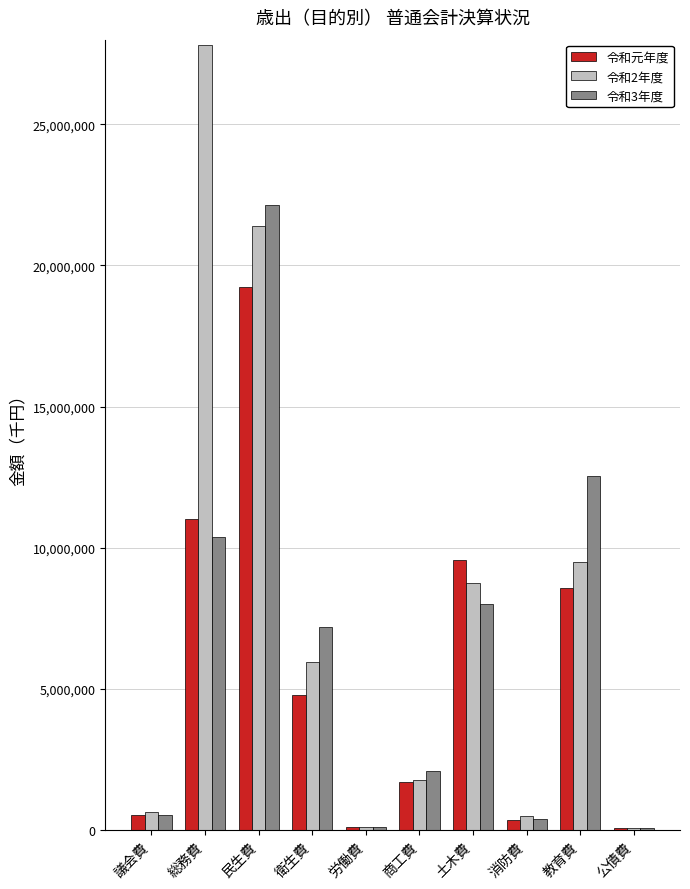

Which category has the highest value in the 令和3年度 series?

民生費